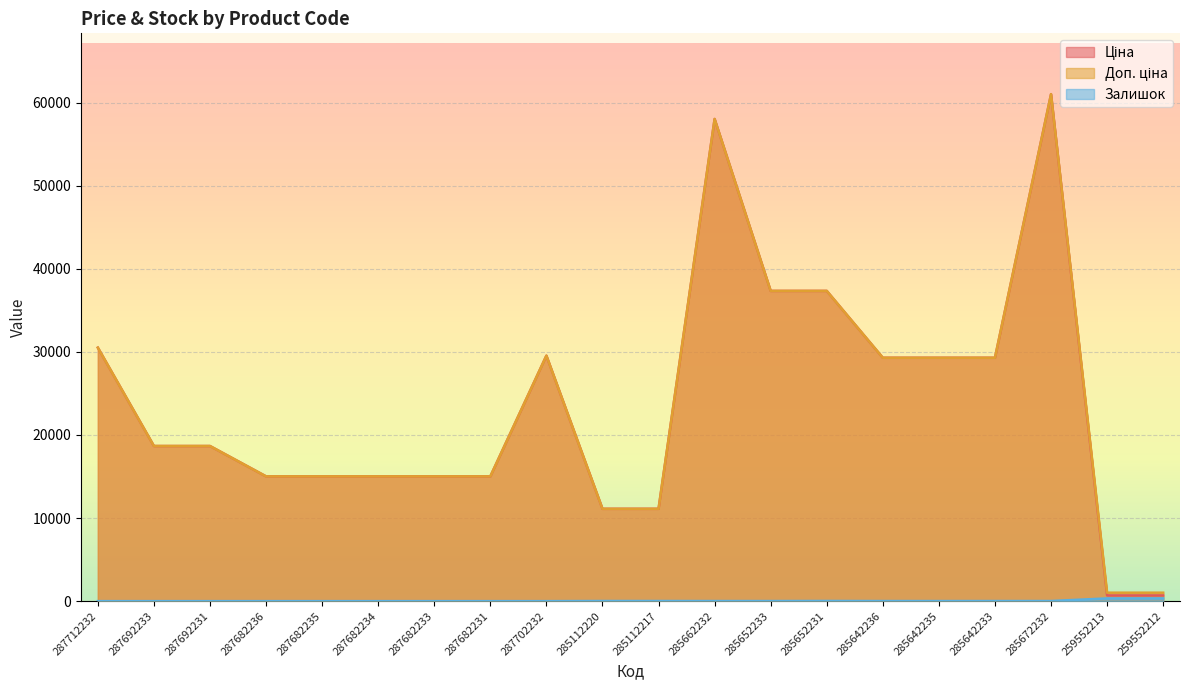

At which category does the chart reach its peak across all series?

285672232